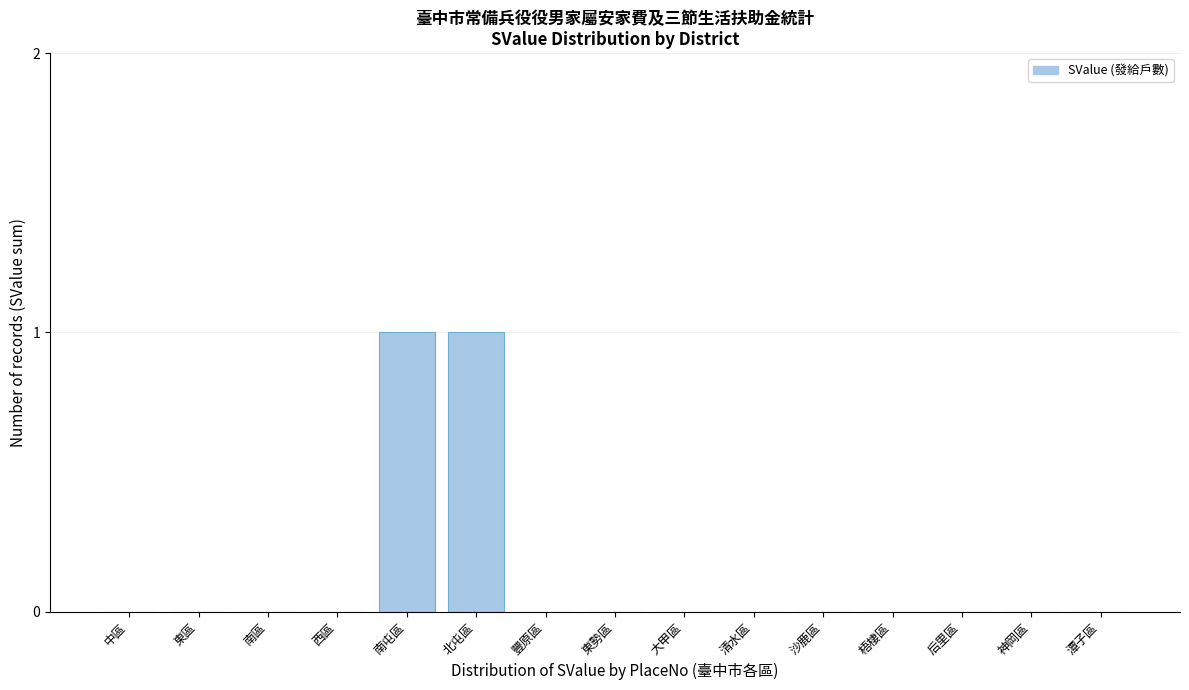

Reading left to right, list all the values displayed in this chart.

中區=0	東區=0	南區=0	西區=0	南屯區=1	北屯區=1	豐原區=0	東勢區=0	大甲區=0	清水區=0	沙鹿區=0	梧棲區=0	后里區=0	神岡區=0	潭子區=0